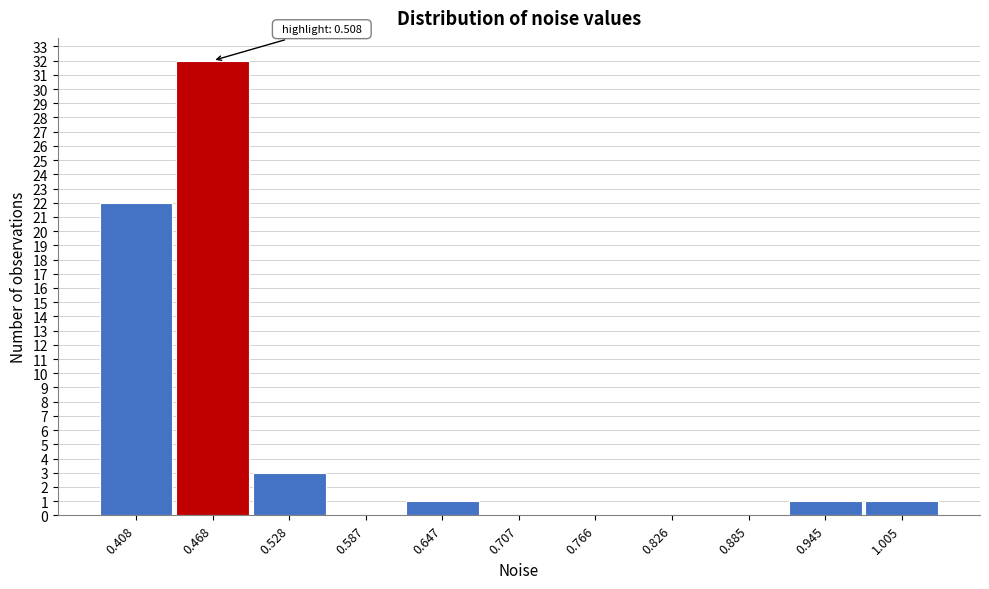

Reading left to right, list all the values displayed in this chart.

0.408=22	0.468=32	0.528=3	0.587=0	0.647=1	0.707=0	0.766=0	0.826=0	0.885=0	0.945=1	1.005=1